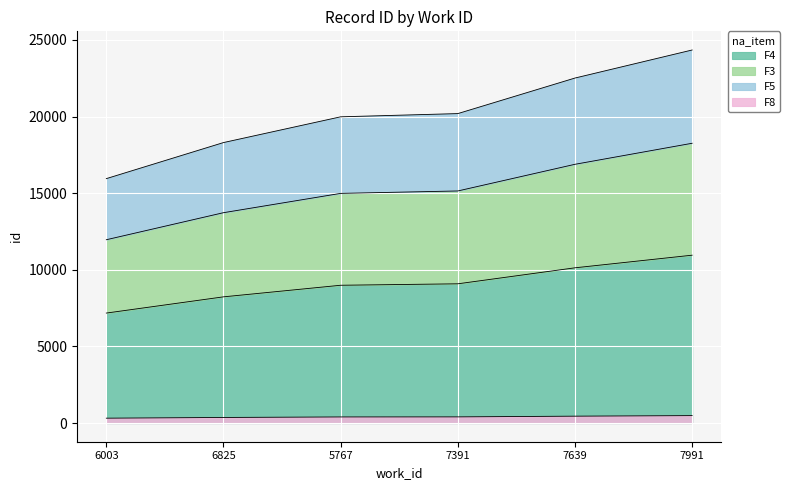

The value at 6003 is 7177.1. True or false?

True